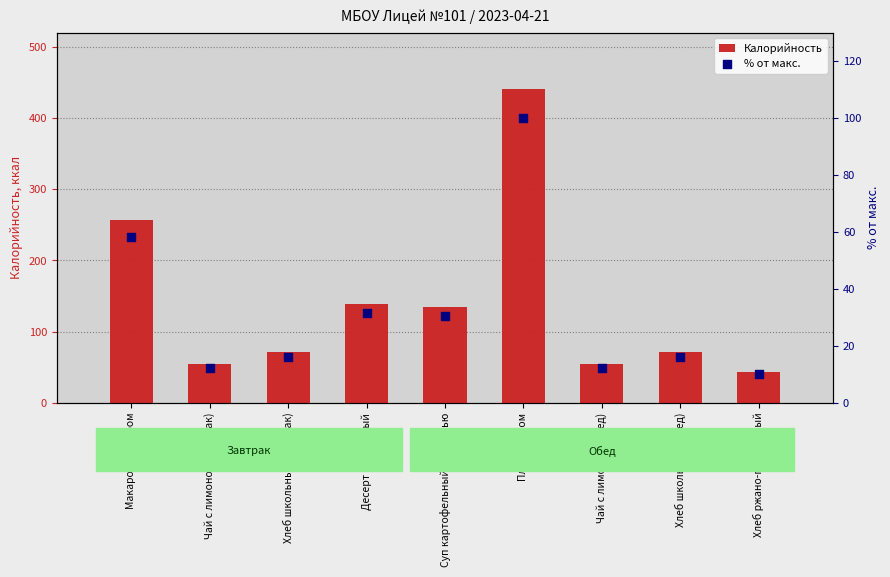

Is the value of Калорийность at Хлеб школьный (обед) greater than the value of % от макс. at Десерт фруктовый?

Yes